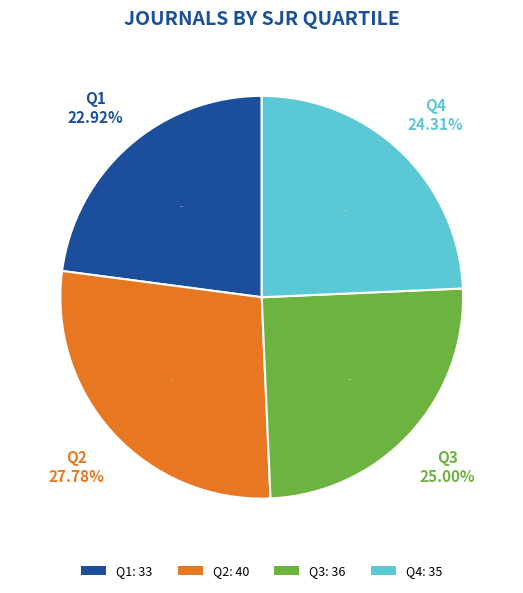

Rank the categories by value from lowest to highest.

Q1, Q4, Q3, Q2